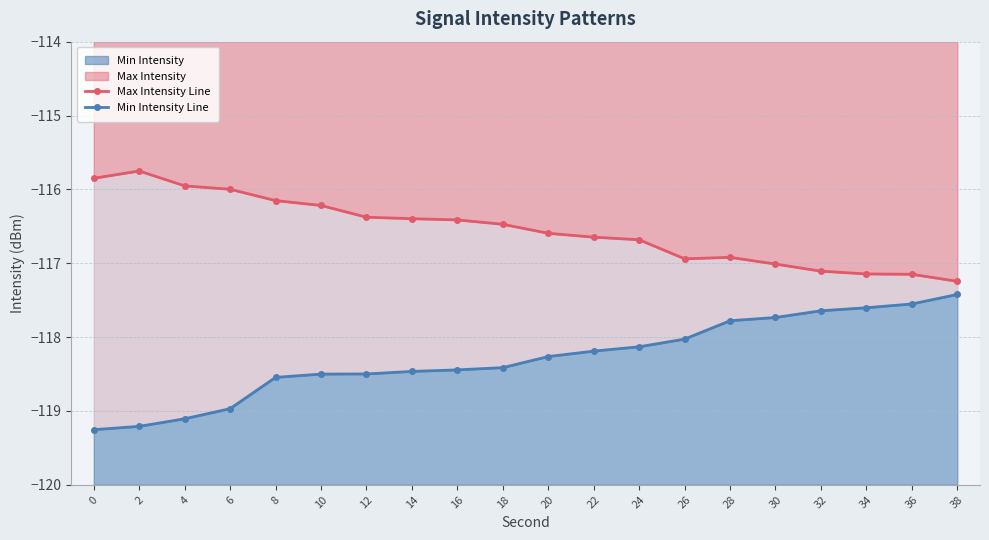

Rank the categories by Max Intensity Line value from lowest to highest.

38, 36, 34, 32, 30, 26, 28, 24, 22, 20, 18, 16, 14, 12, 10, 8, 6, 4, 0, 2